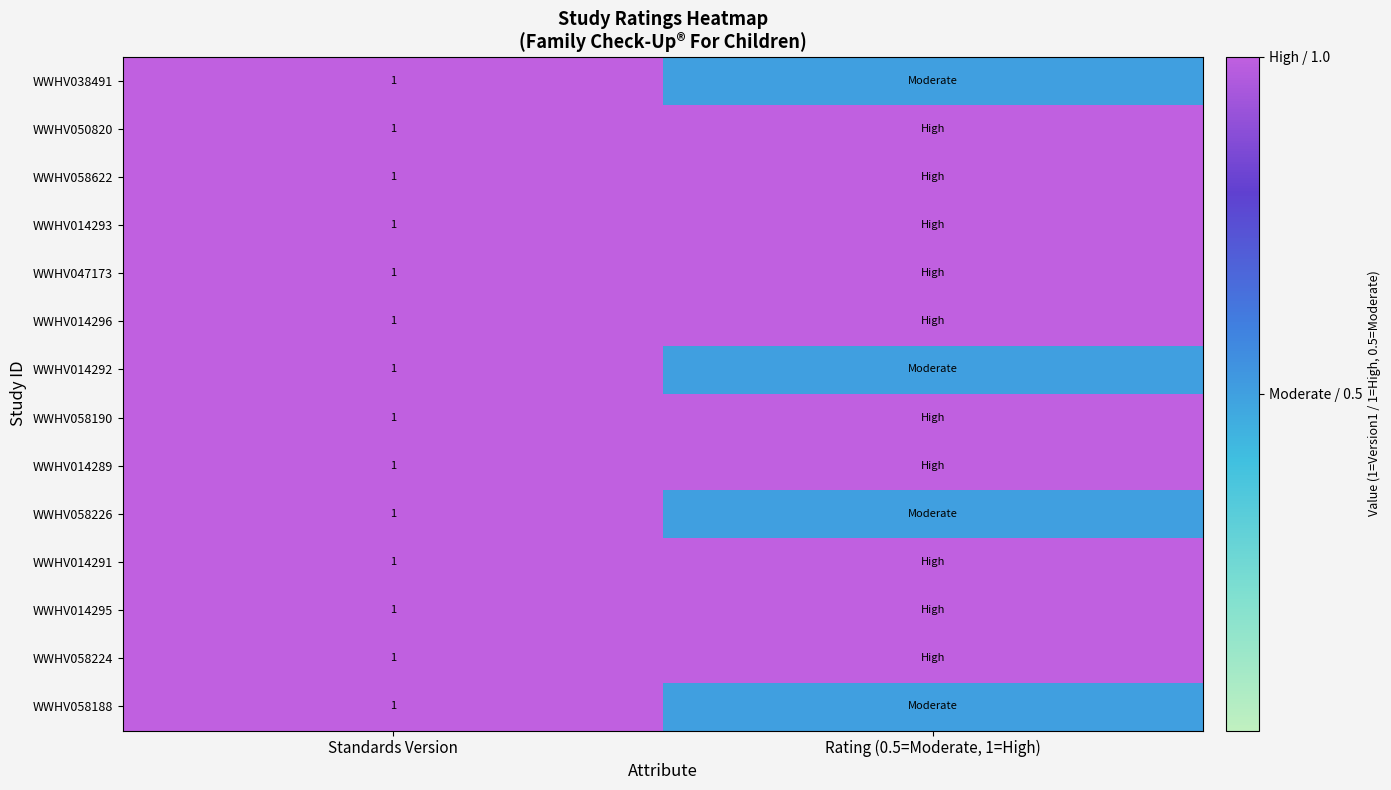

Is it true that WWHV014296 equals 1.6 at Standards Version?

False